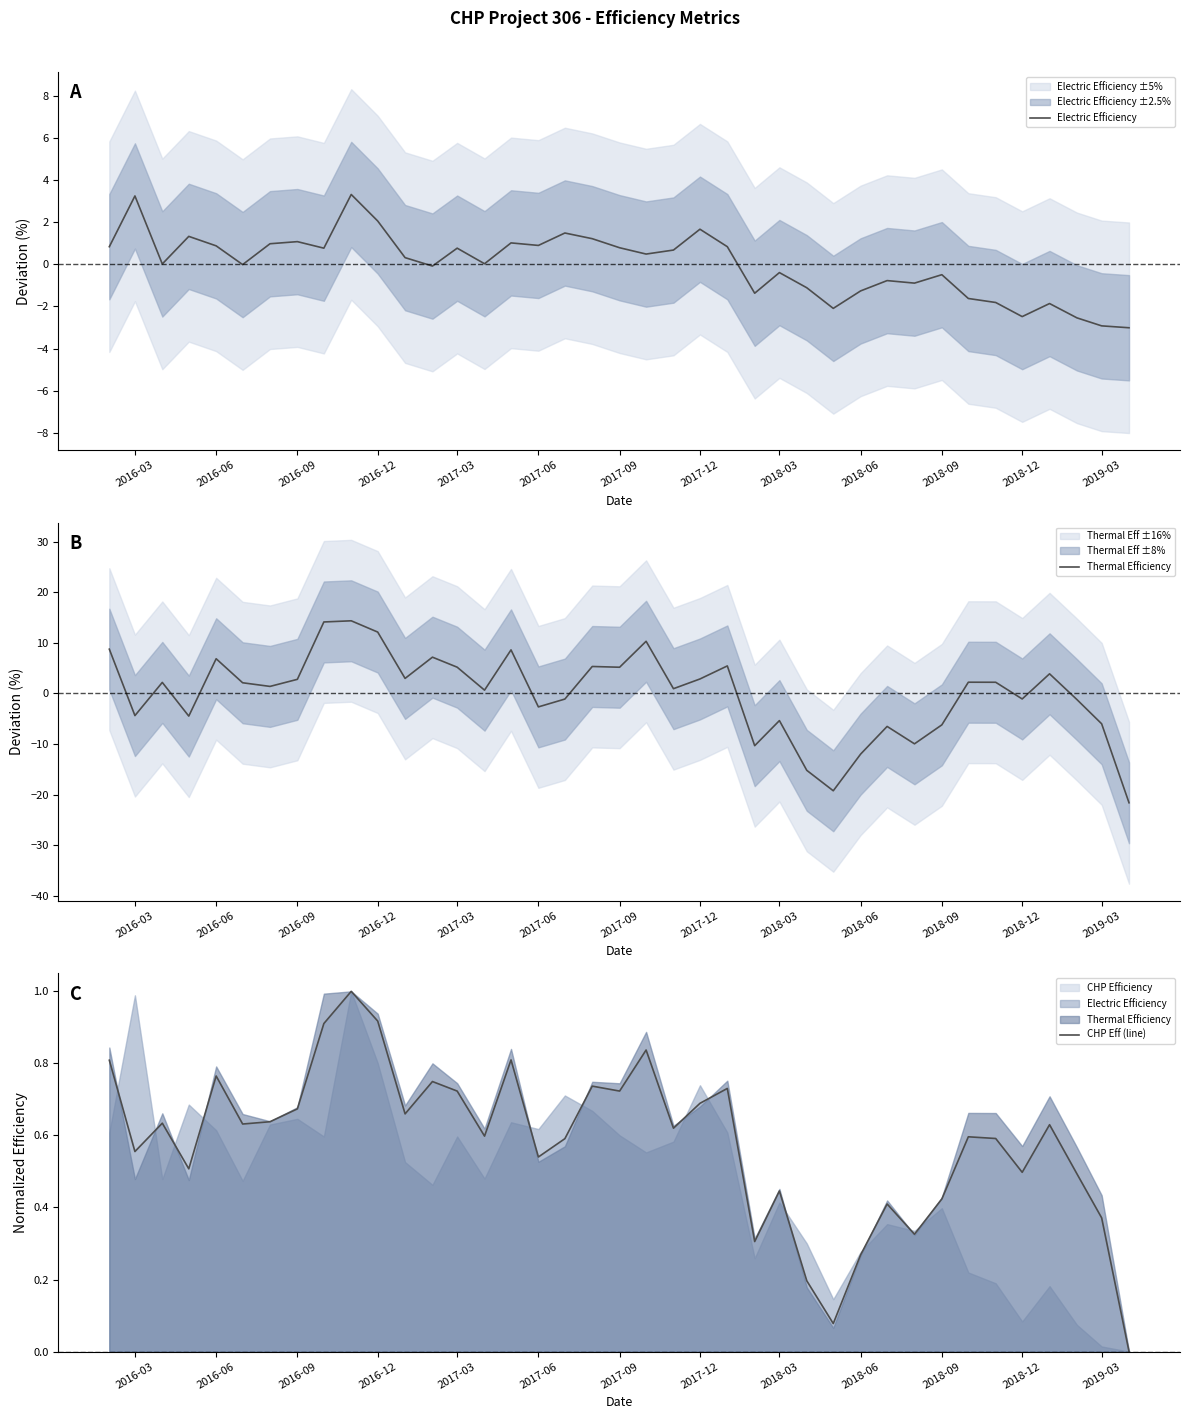

What is the highest value of the CHP Eff (line) series?

1.0